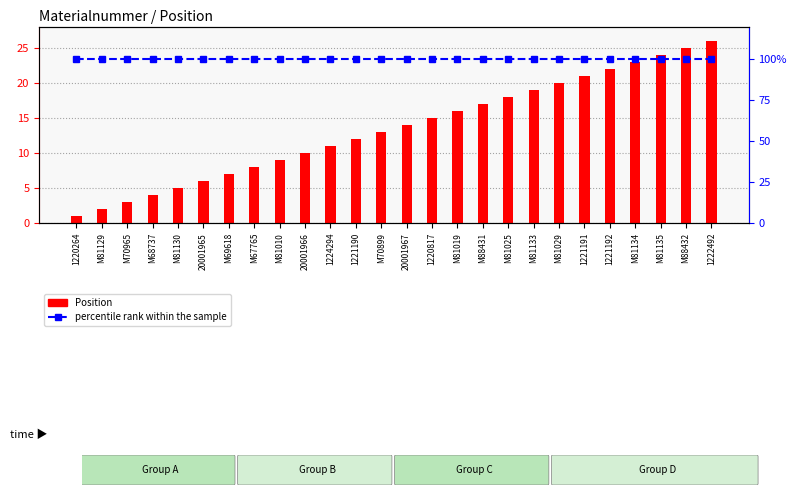

What is the sum of the percentile rank within the sample values at M81029 and M81133?

200